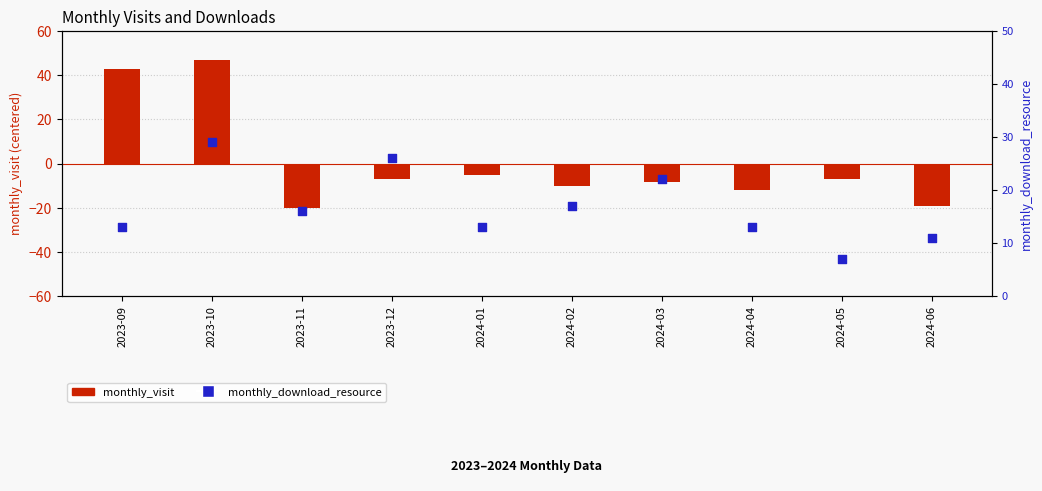

Which series has the largest total across all categories?

monthly_download_resource